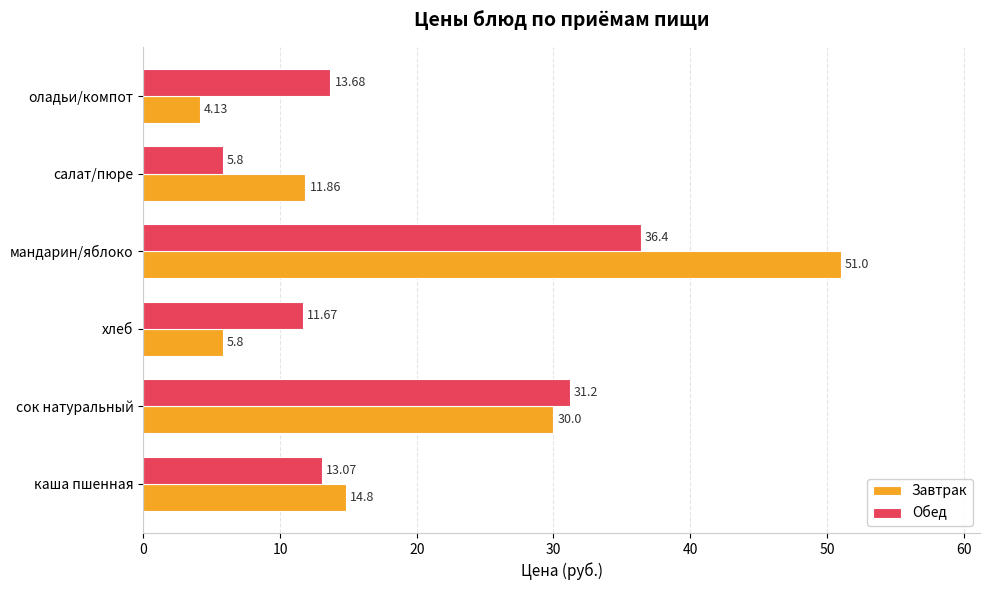

Is the value of Завтрак at каша пшенная greater than the value of Обед at мандарин/яблоко?

No